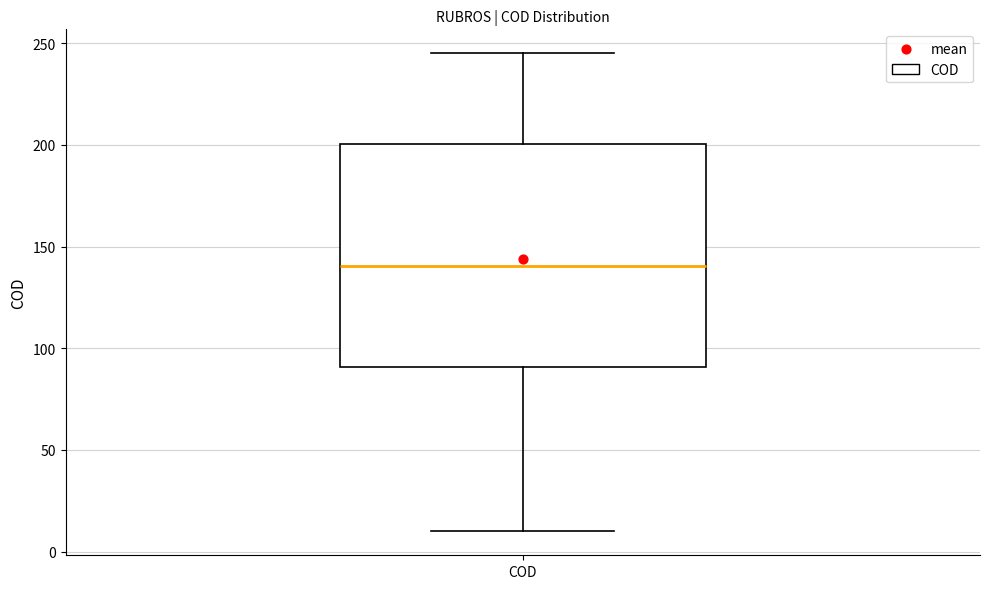

Read this box plot against the y-axis: the position of the median line, the range covered by the box, and the ends of both whiskers. The values are not printed on the chart, so give them approximately, as read against the axis.

median 140, box 90 to 200, whiskers 10 to 245